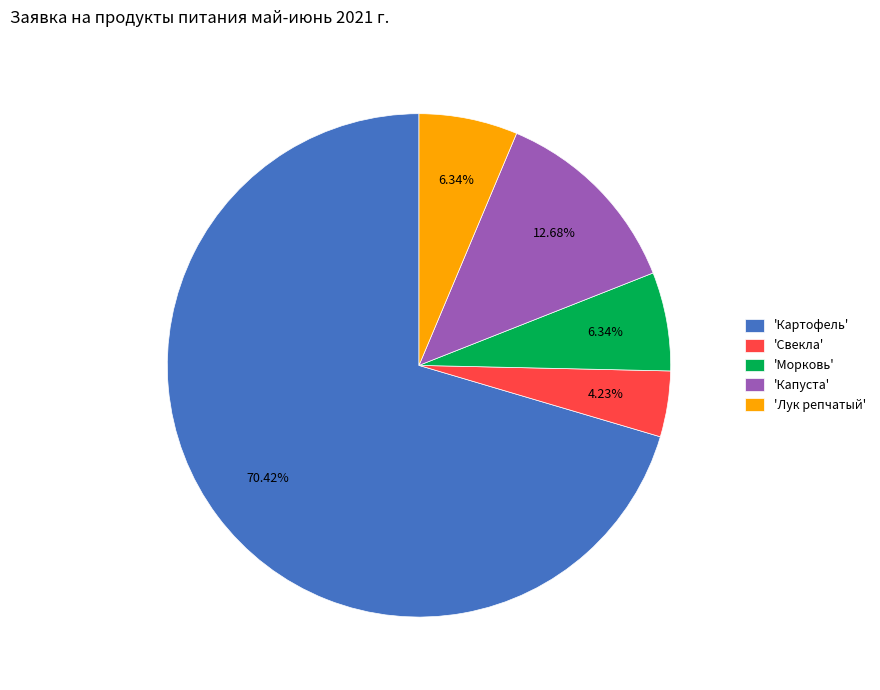

What is the ratio of the value at 'Капуста' to the value at 'Свекла'?

3.0